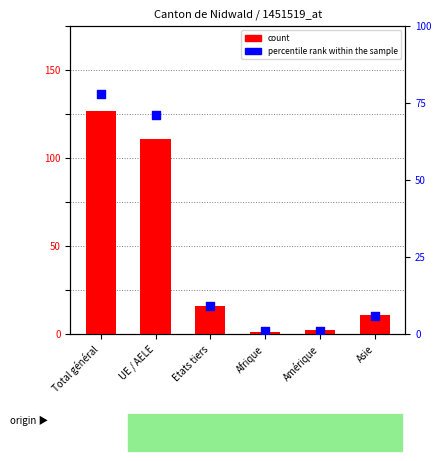

At how many categories does at least one series exceed 59?

2